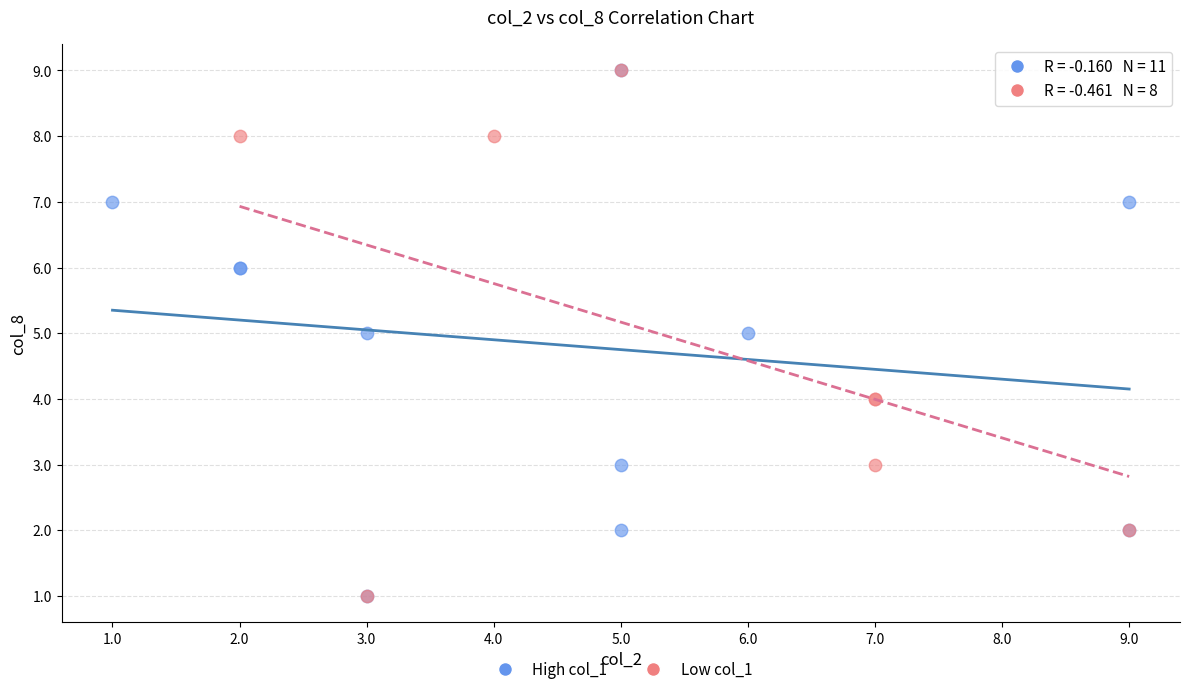

What are all the series names shown in the legend?

High col_1, Low col_1